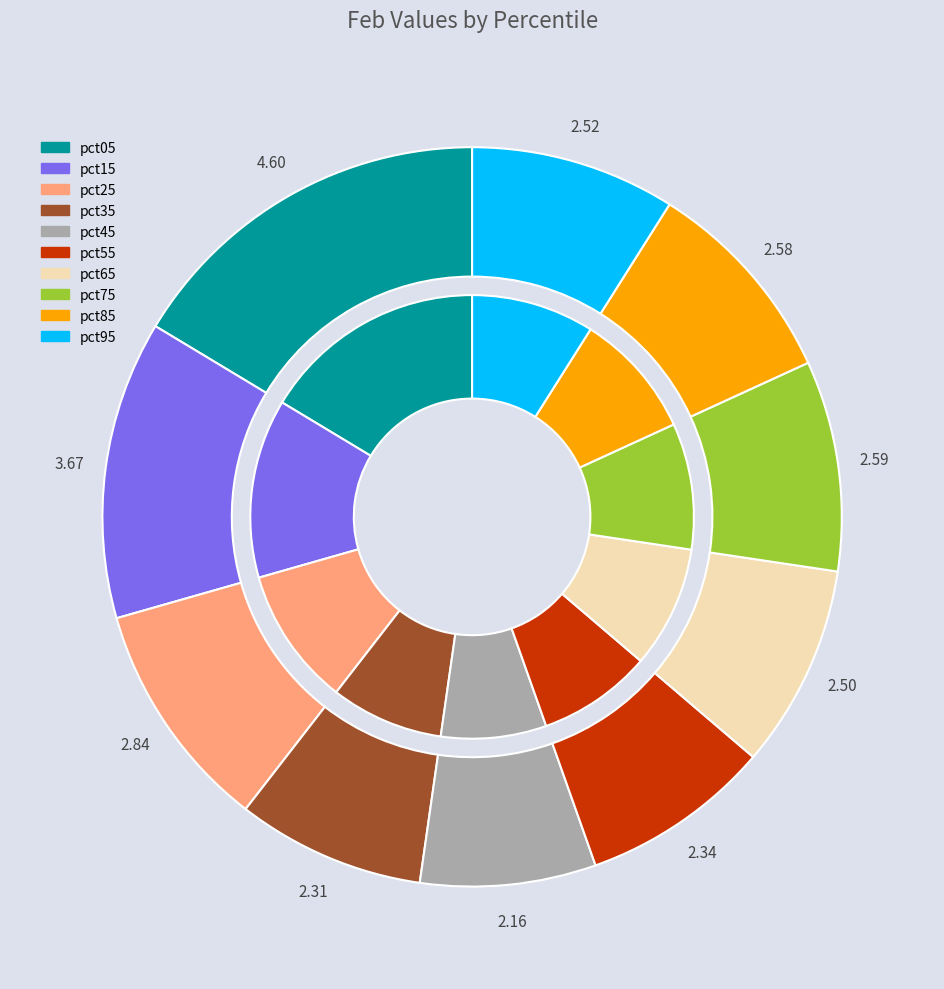

To the nearest percent, what is the difference between the largest and smallest slice percentages?

9%